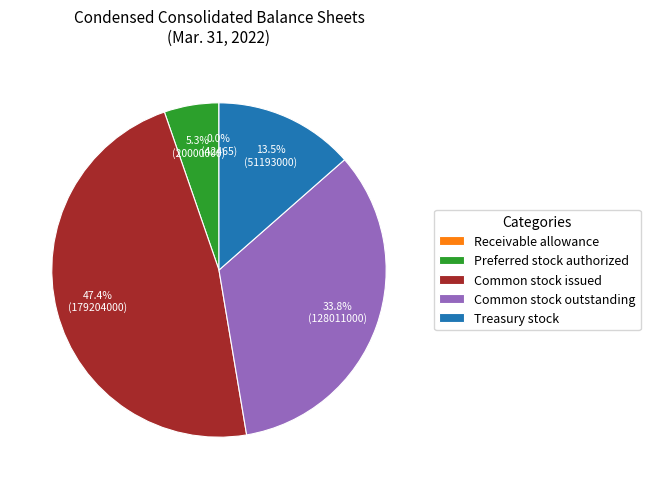

What is the largest slice in the pie chart?

Common stock issued